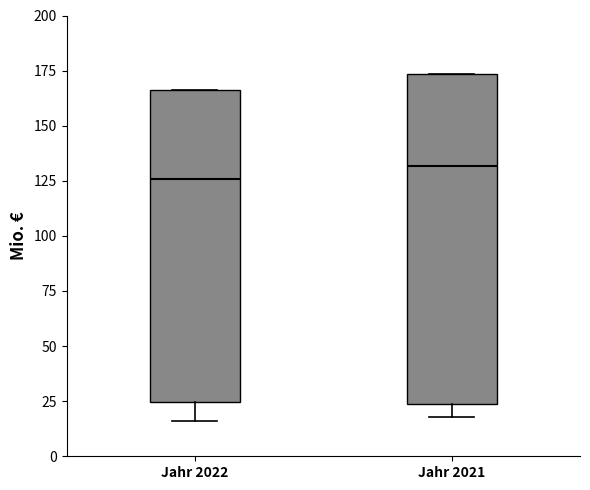

Reading left to right, read every box against the y-axis: the position of its median line, the range the box covers, and the ends of its whiskers. The values are not printed on the chart, so give them approximately, as read against the axis.

Jahr 2022: median 125, box 25 to 165, whiskers 15 to 165
Jahr 2021: median 130, box 25 to 175, whiskers 20 to 175